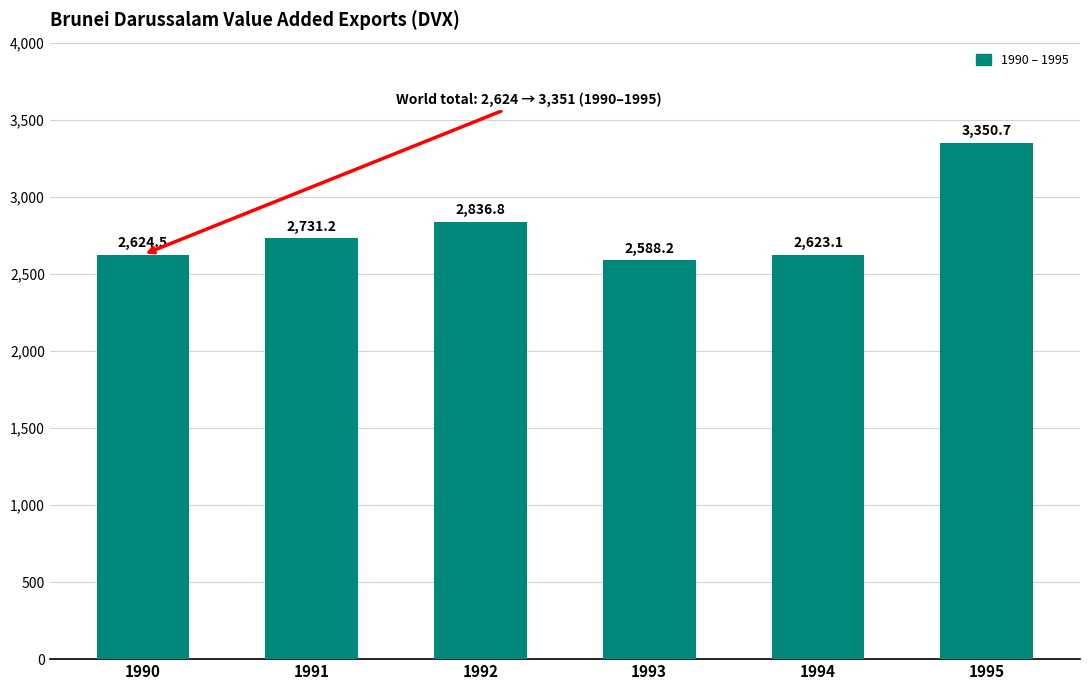

What is the difference between the maximum and minimum values?

762.5